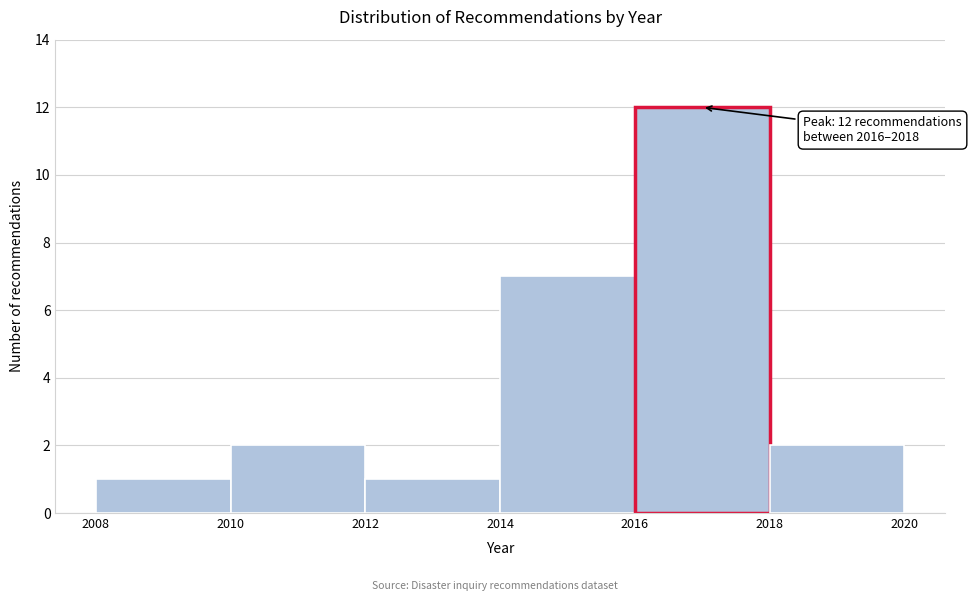

Which range on the x-axis has the tallest bar?

2016 to 2018